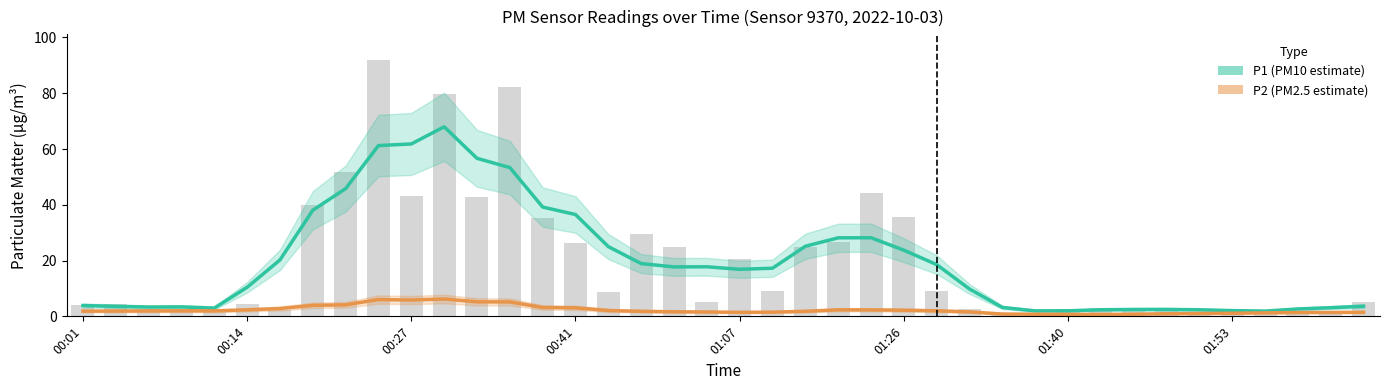

Is the value of P2 at 10 greater than the value of P1 at 01:53?

No